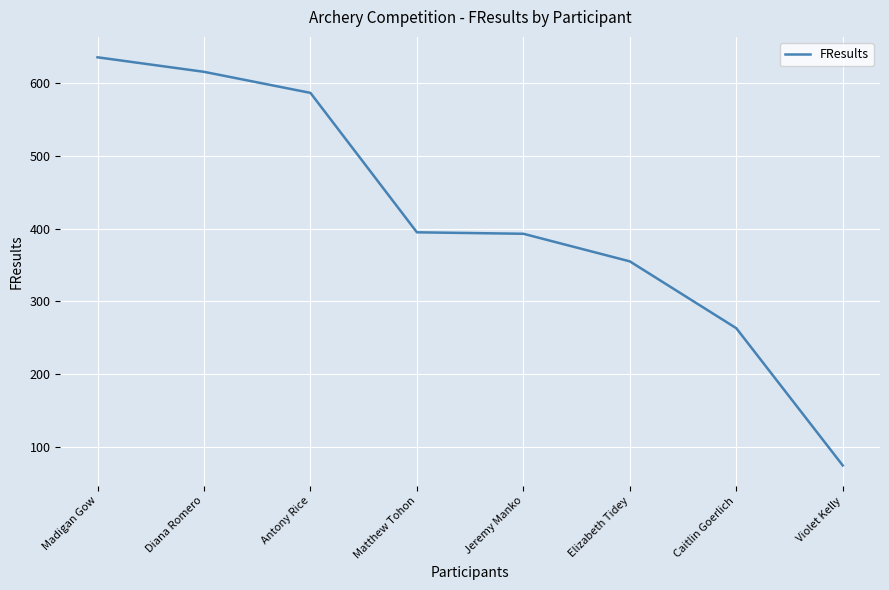

Which category has the highest value across all series?

Madigan Gow